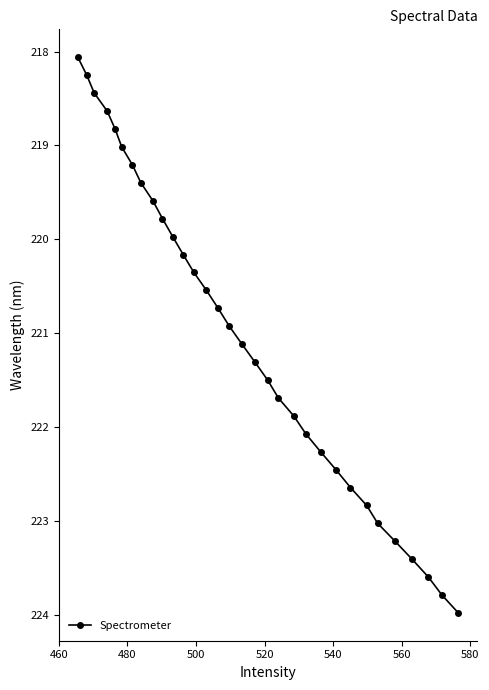

What is the greatest value displayed?

224.0